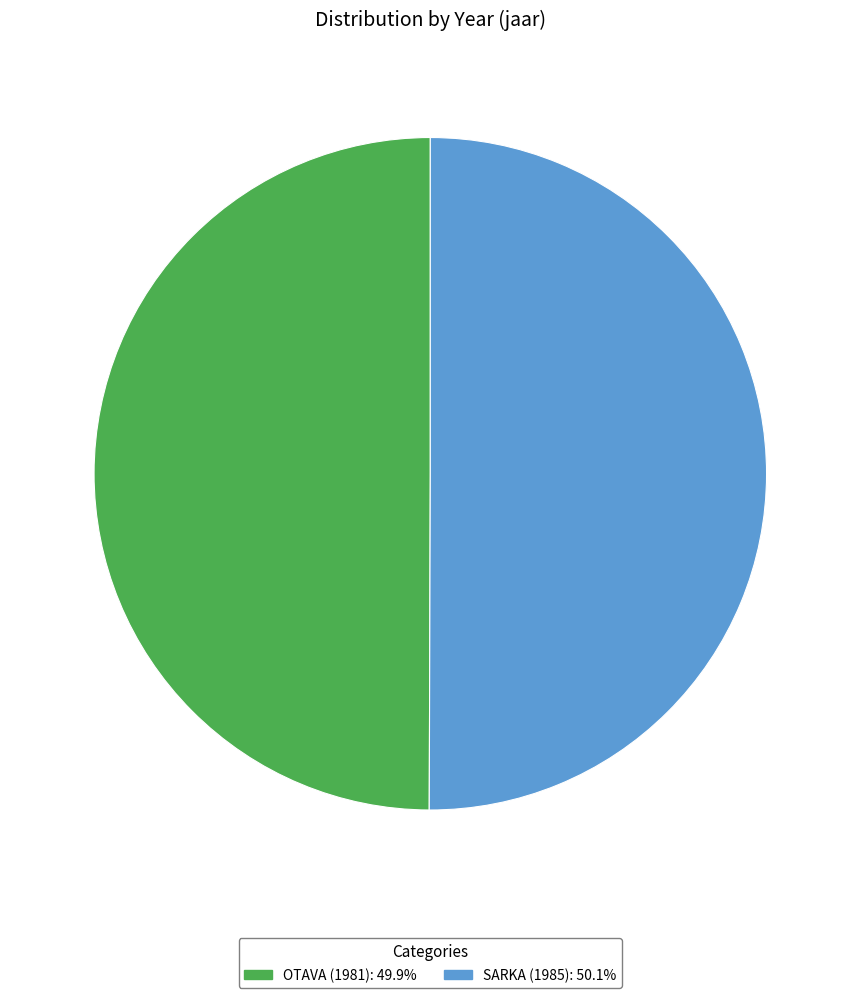

Do OTAVA (1981) and SARKA (1985) together represent more than half of the pie?

Yes